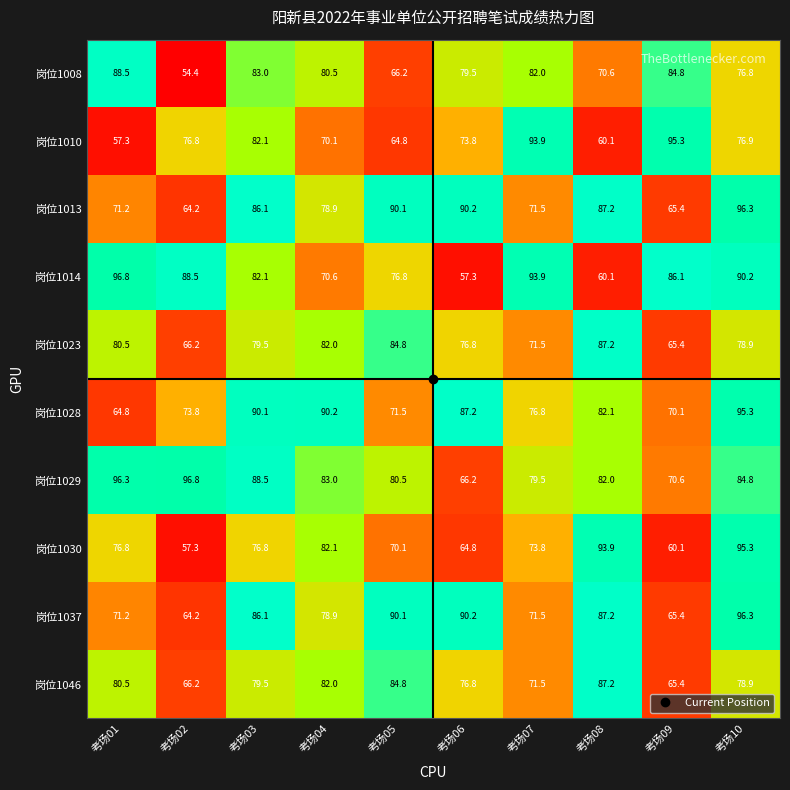

True or false: 岗位1010 has a value of 95.3 at 考场09.

True